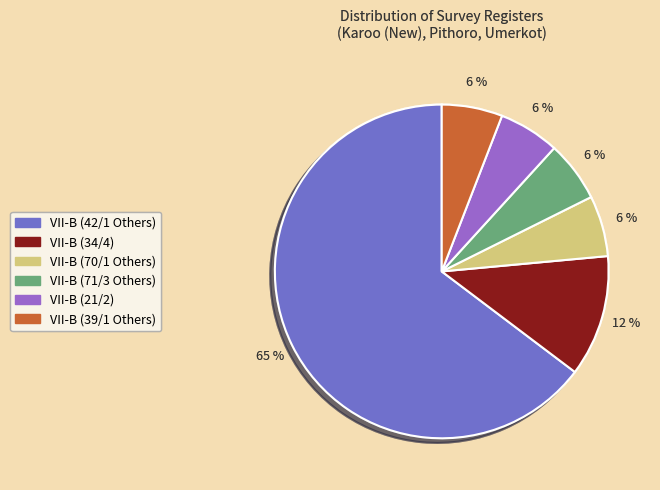

How many segments does this pie chart have?

6